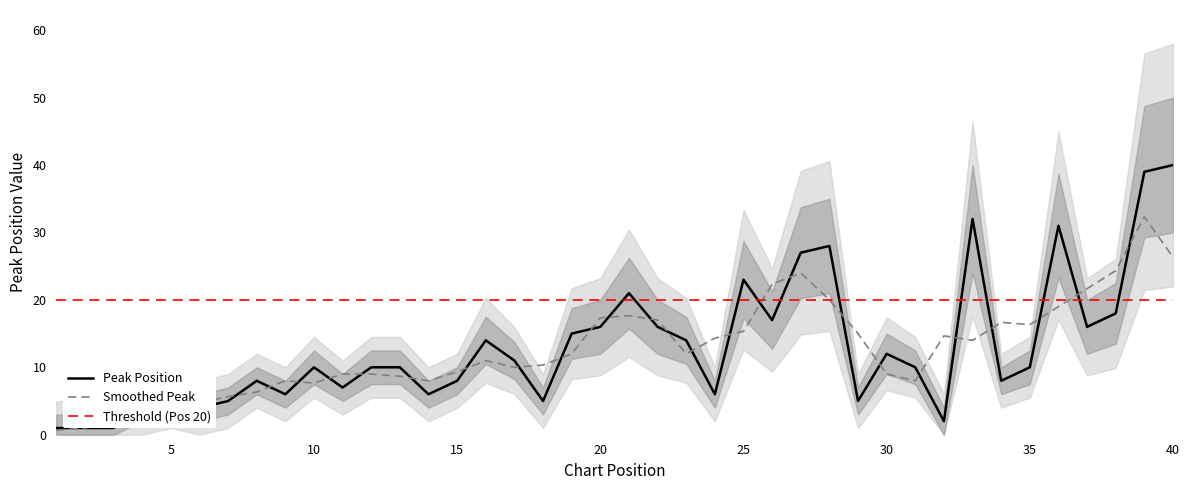

What is the greatest value displayed?

40